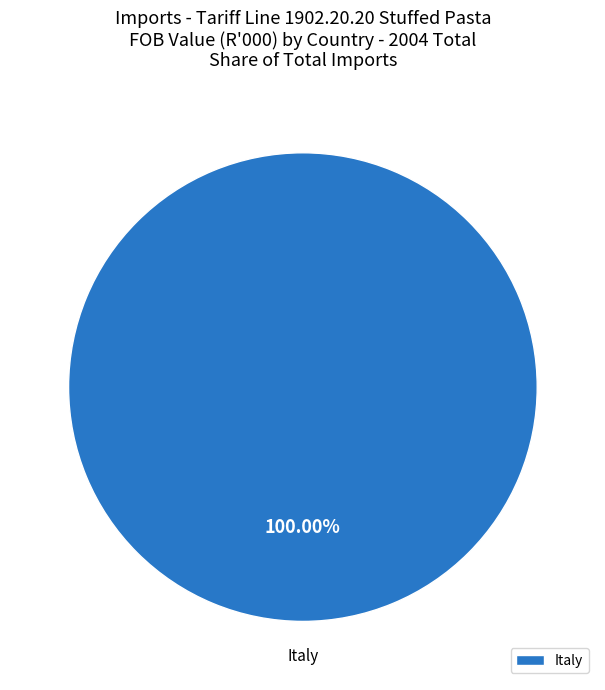

Rank the categories by value from lowest to highest.

Italy